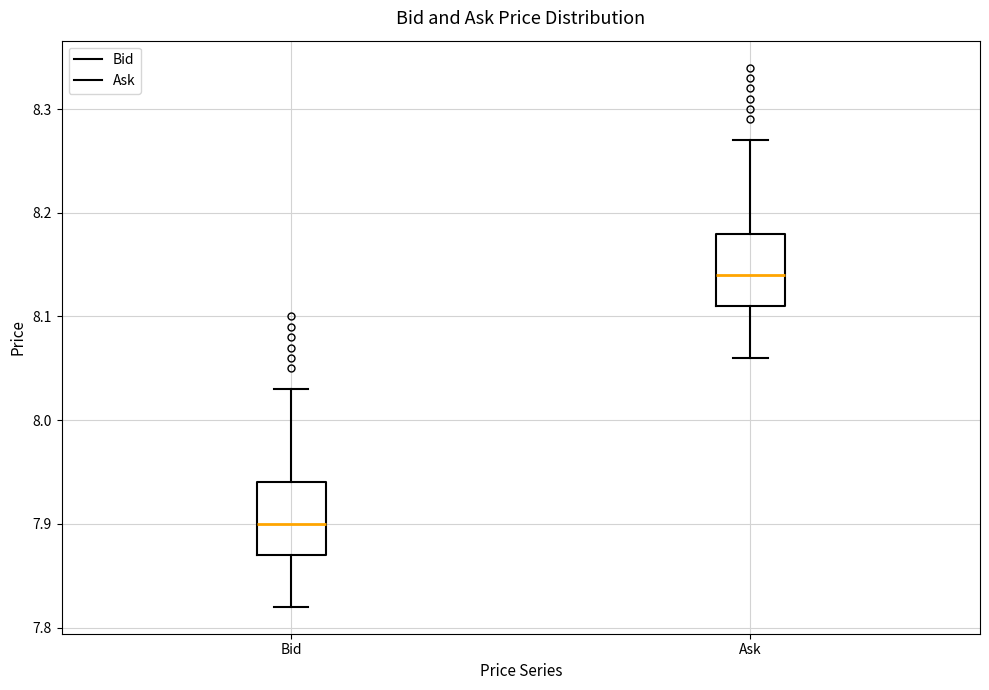

Where does the median line of the box for Bid sit on the y-axis? The values are not printed on the chart, so give them approximately, as read against the axis.

7.90